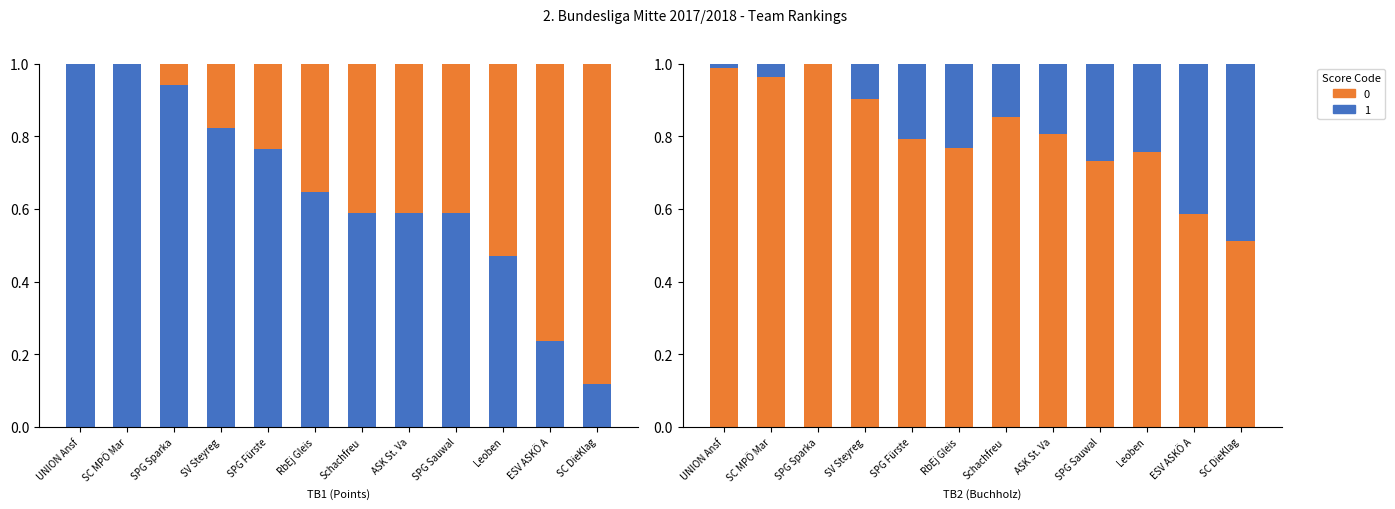

Rank the series by their average value, from highest to lowest.

TB2 (Buchholz), TB1 (Points)